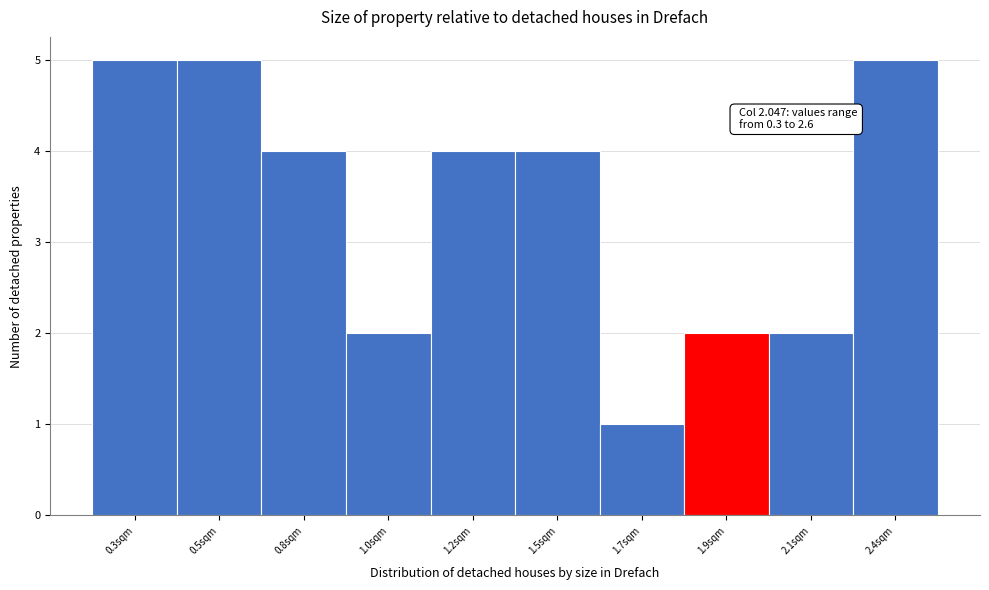

Reading left to right, list all the values displayed in this chart.

5	5	4	2	4	4	1	2	2	5